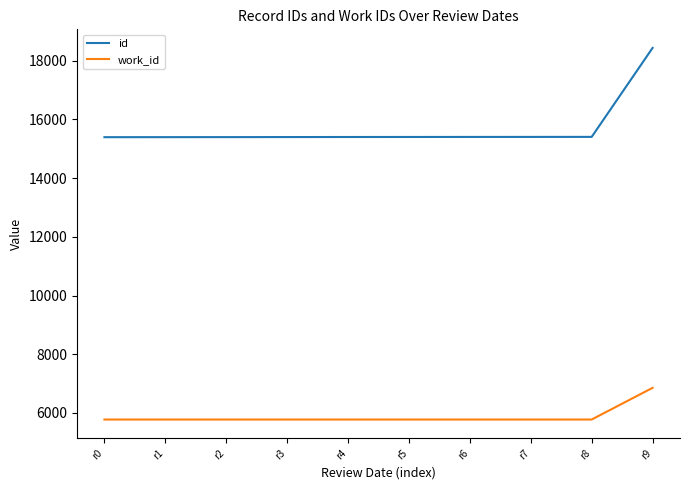

How many lines are shown in the chart?

2